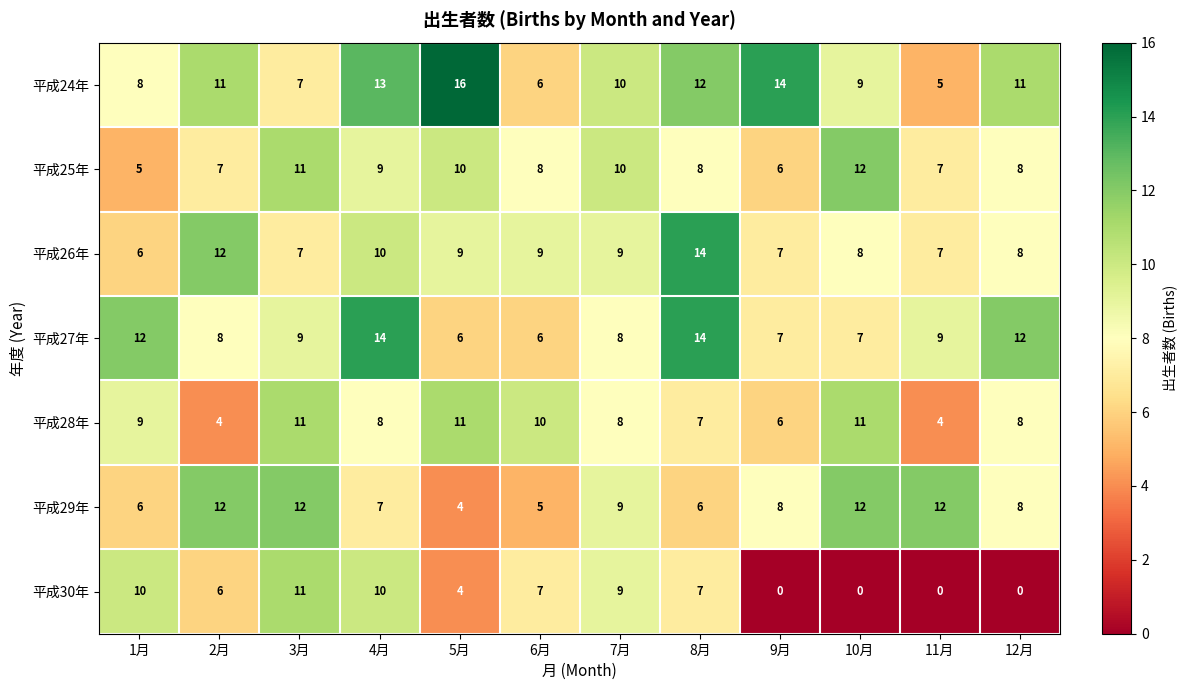

Count the number of categories in the chart.

12